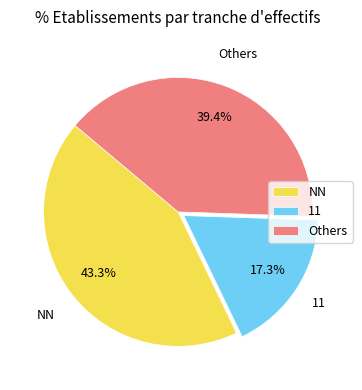

What is the total percentage of NN and Others?

82.7%